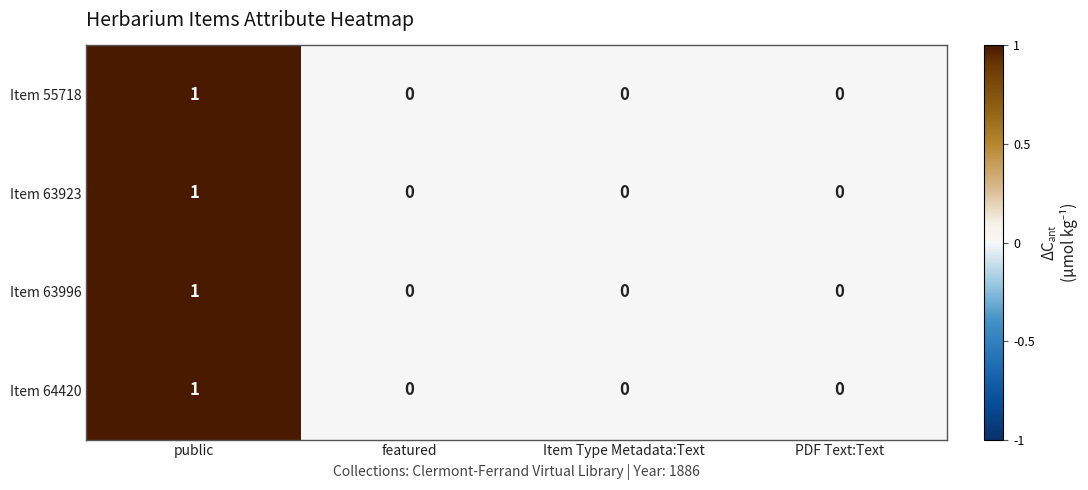

Is it true that Item 55718 equals -1 at PDF Text:Text?

False